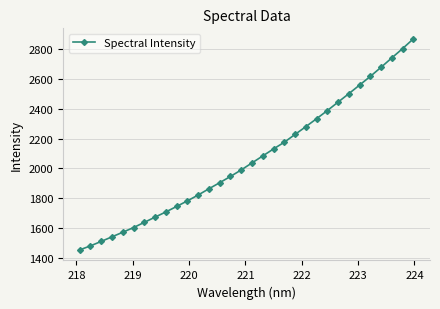

What is the difference between the maximum and minimum values?

1411.2